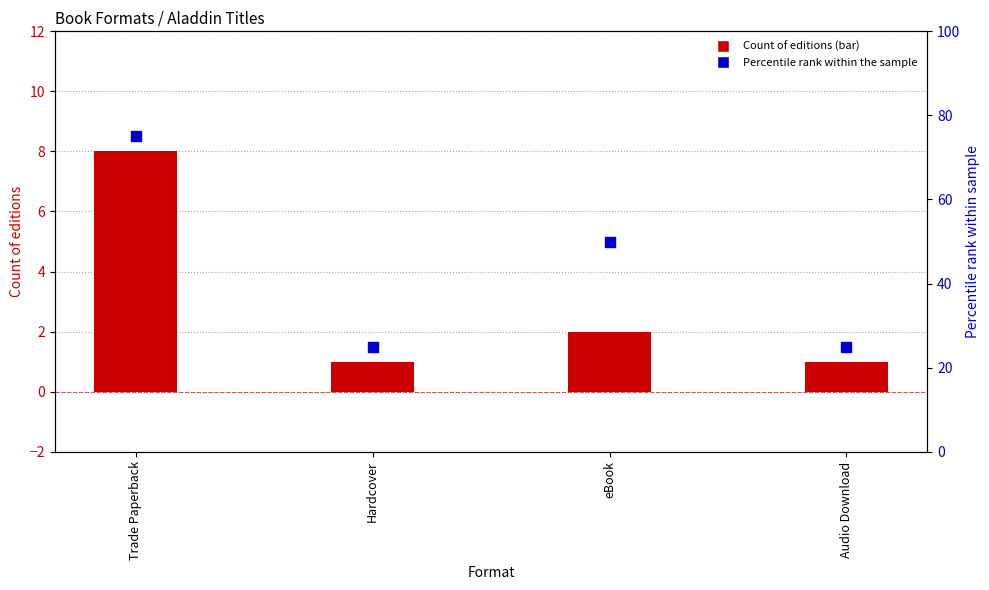

Which series contains the lowest Y value?

Count of editions